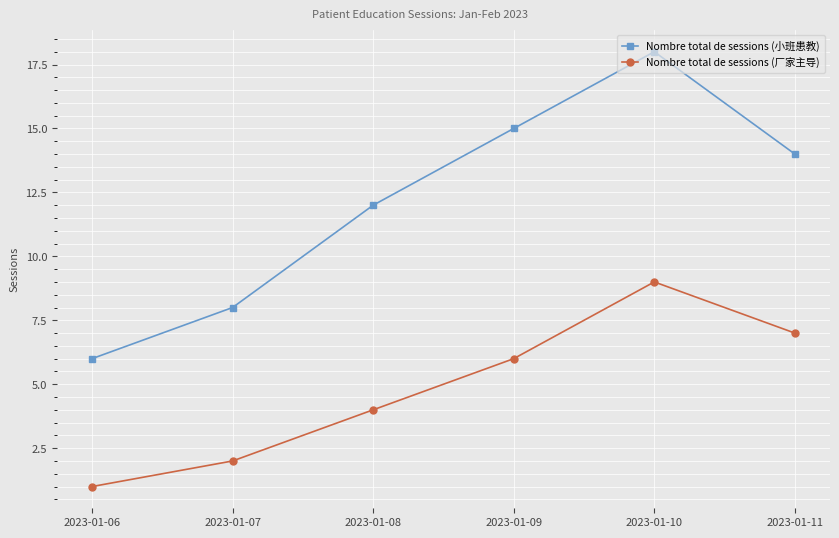

Rank the series by their average value, from lowest to highest.

Nombre total de sessions (厂家主导), Nombre total de sessions (小班患教)